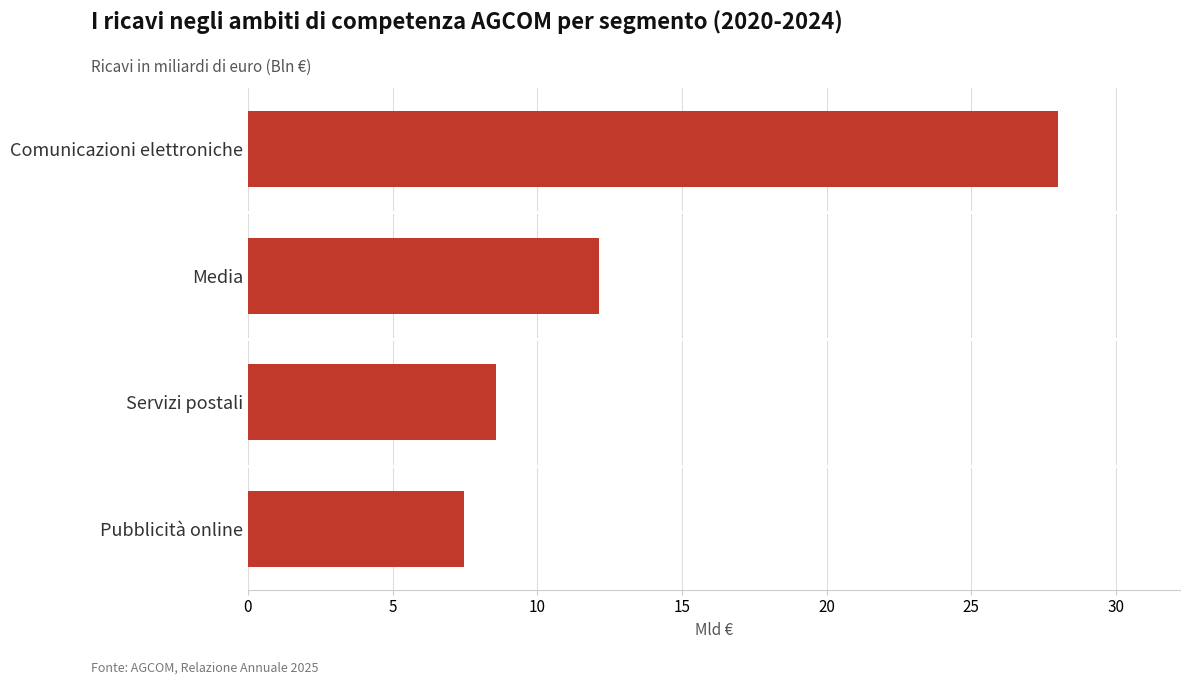

The chart shows a value of 28.0 at Comunicazioni elettroniche. True or false?

True